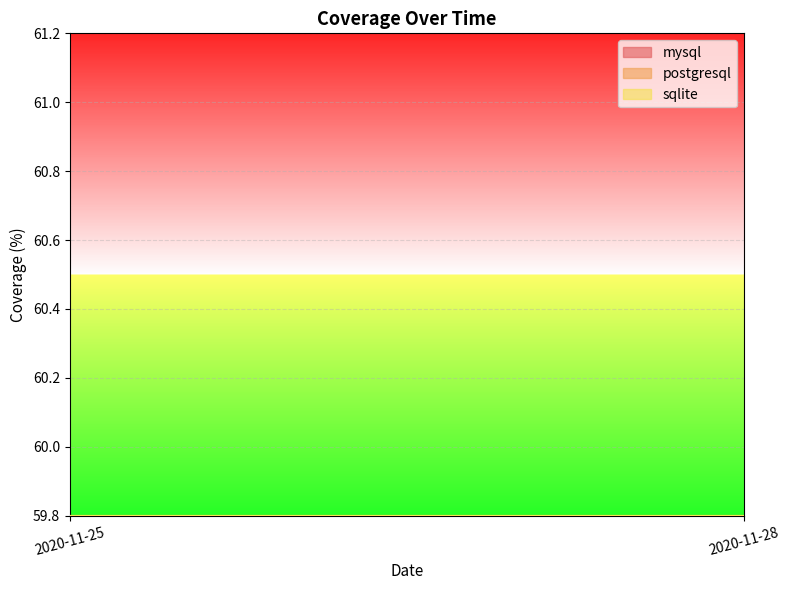

What is the highest value of the mysql series?

60.4